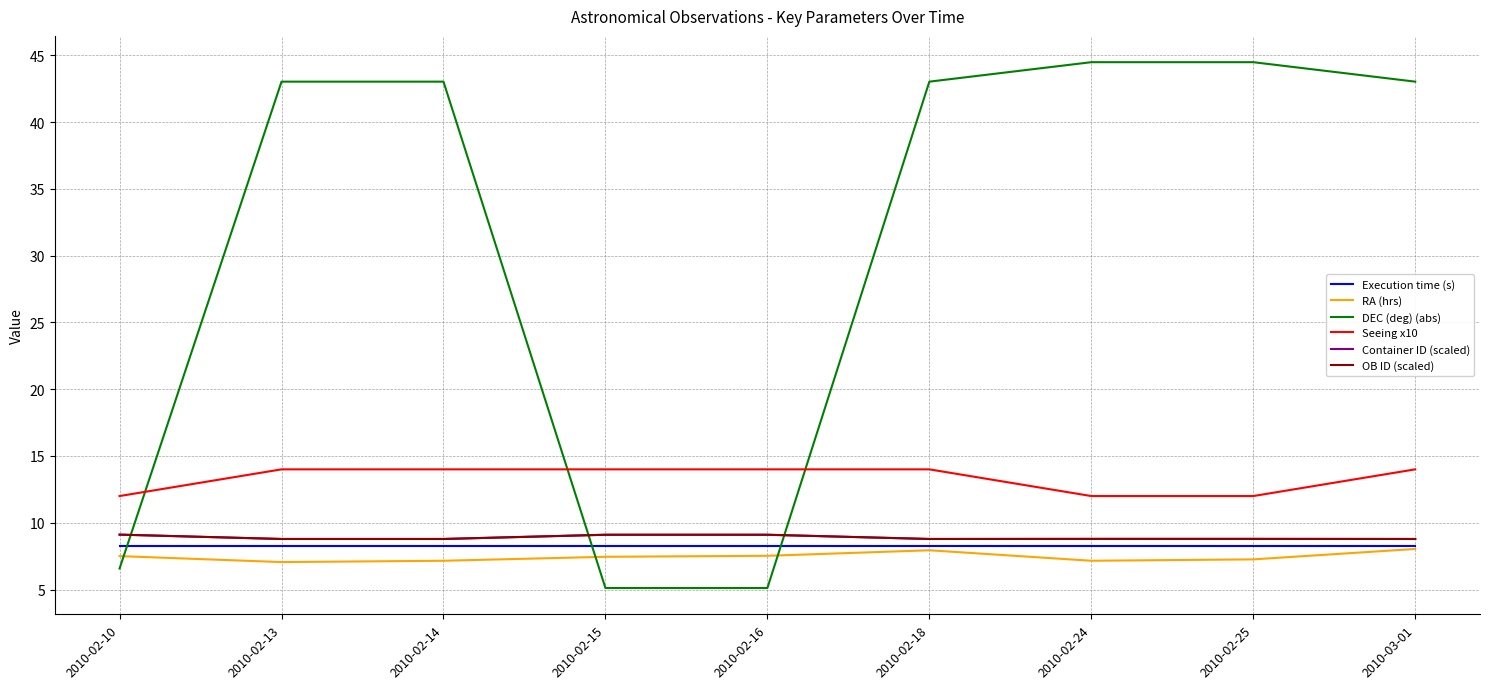

What position from the right is 2010-02-10?

9